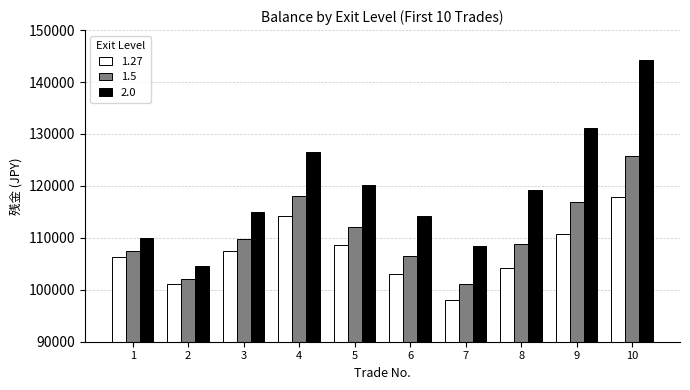

Which label corresponds to the largest value in the chart?

10